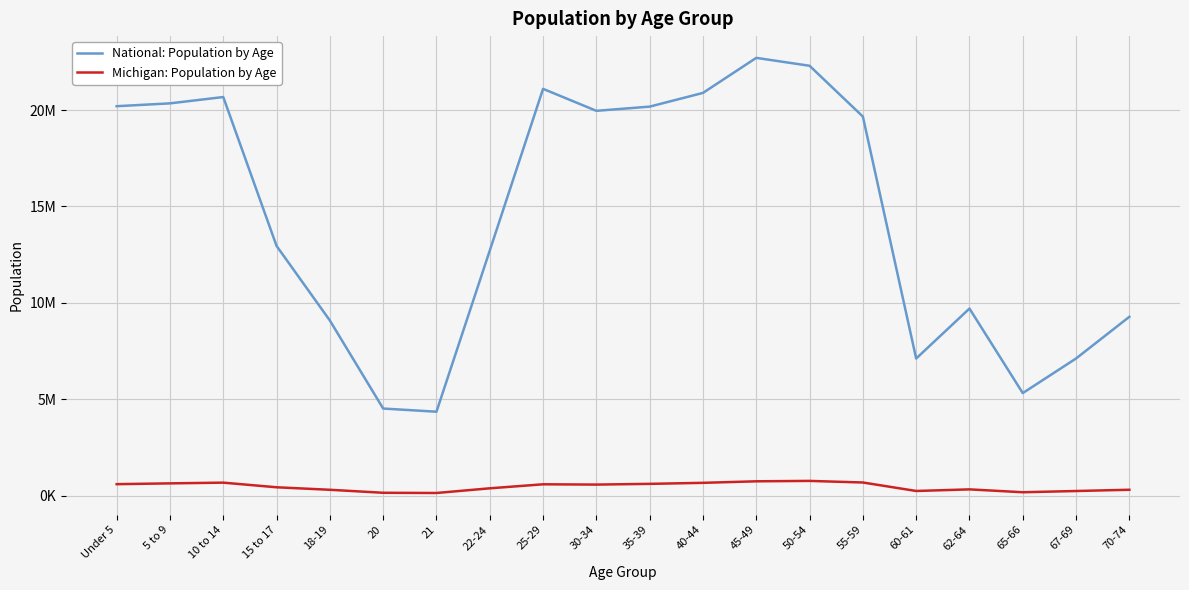

True or false: National: Population by Age and Michigan: Population by Age intersect in this chart.

False